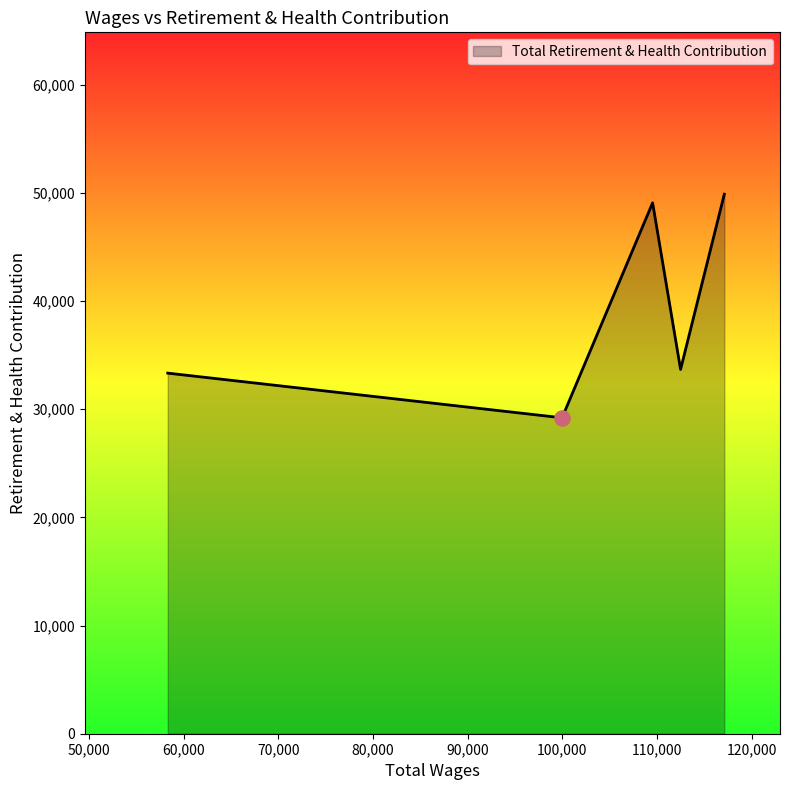

What is the sum of all values?

195127